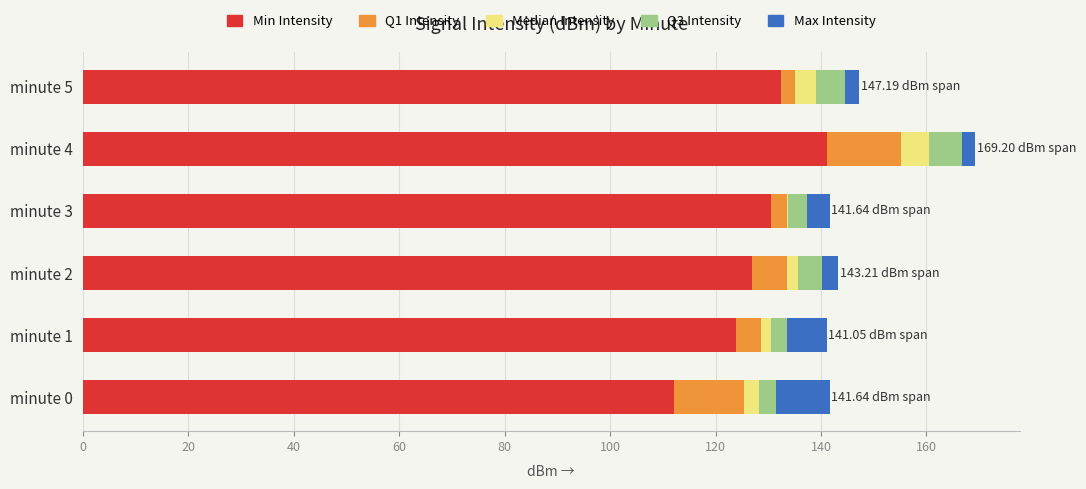

At which category is the sum across all series the highest?

minute 4